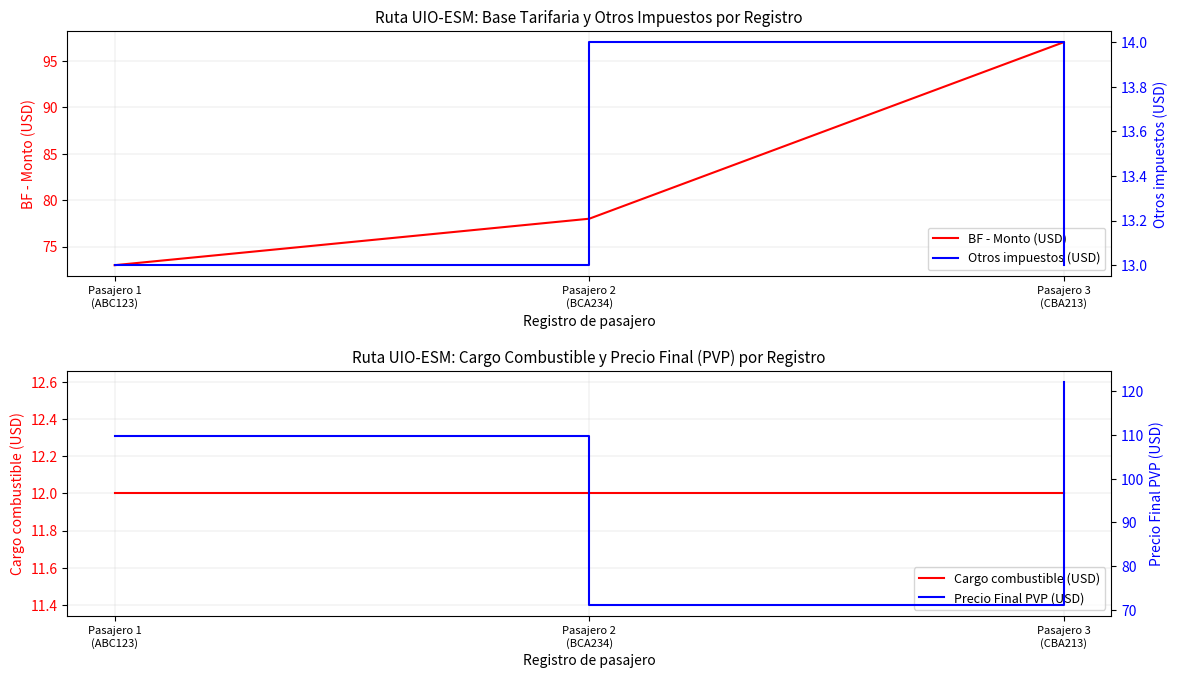

Which series has the largest total across all categories?

Precio Final PVP (USD)